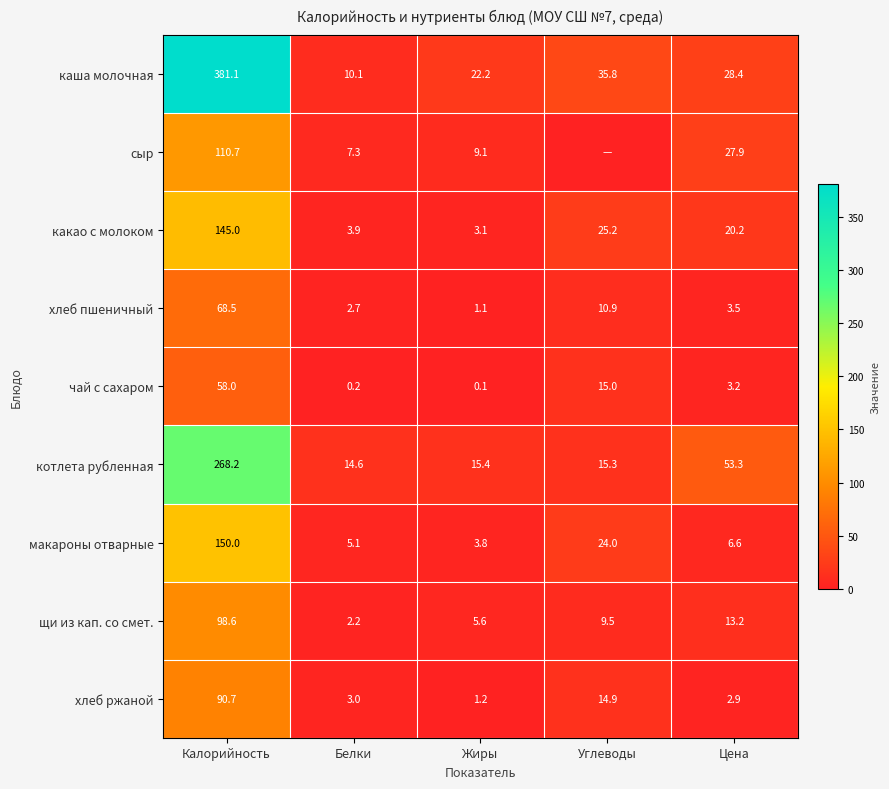

Rank the categories by хлеб ржаной value from lowest to highest.

Жиры, Цена, Белки, Углеводы, Калорийность